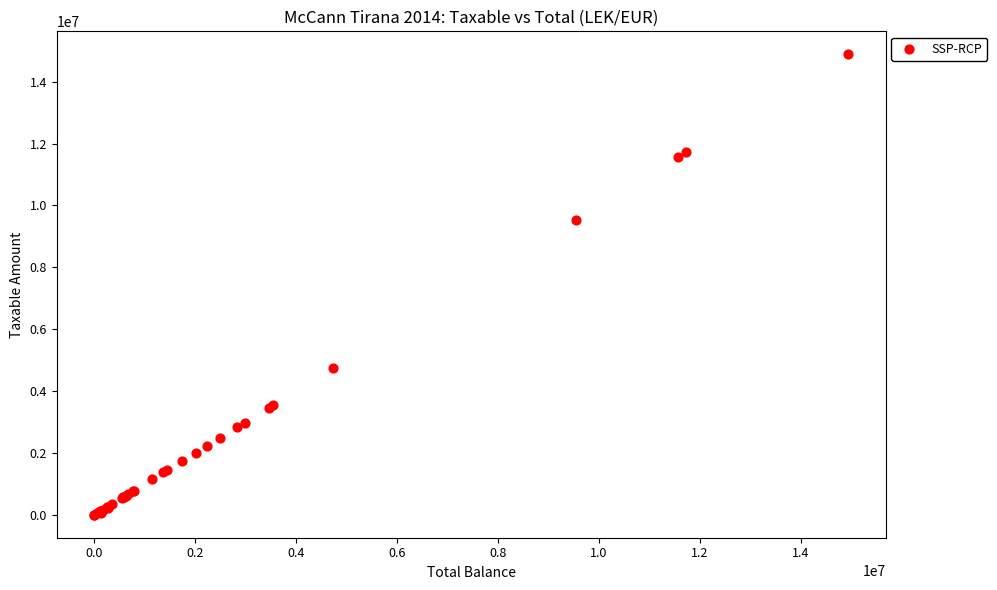

What Y value in the scatter plot is closest to 7443929?

9536057.6